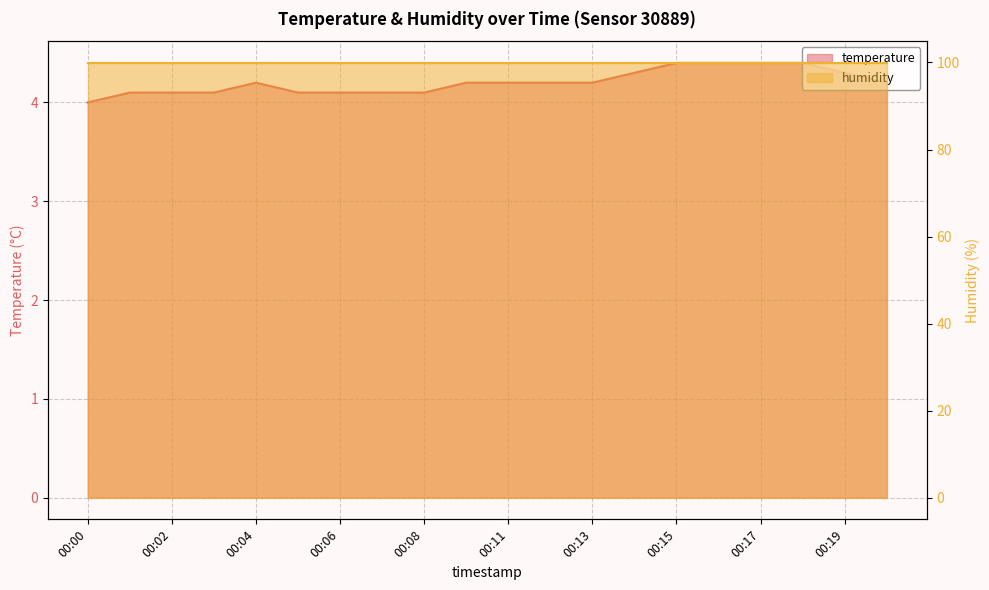

What is the difference between the values at 00:03 and 00:00?

0.1